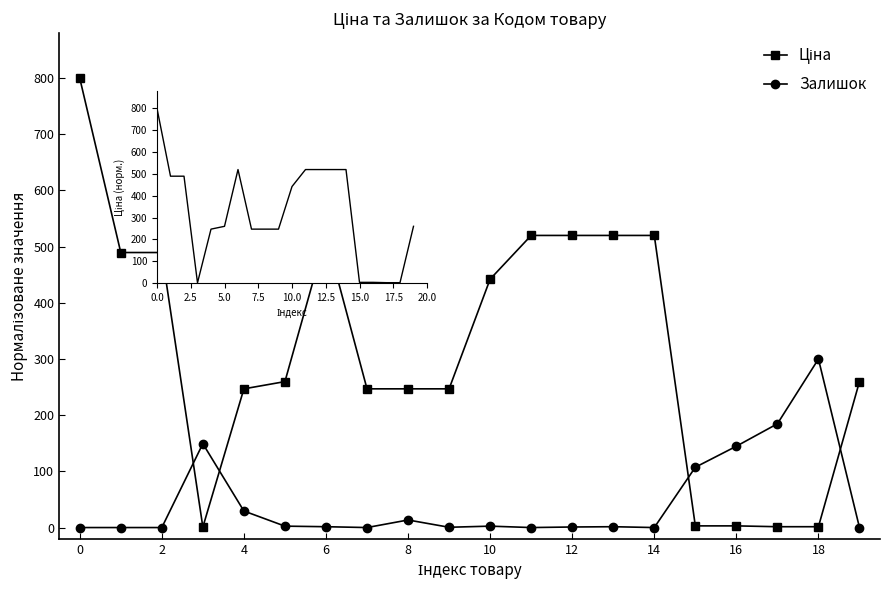

Which series has the largest total across all categories?

Ціна